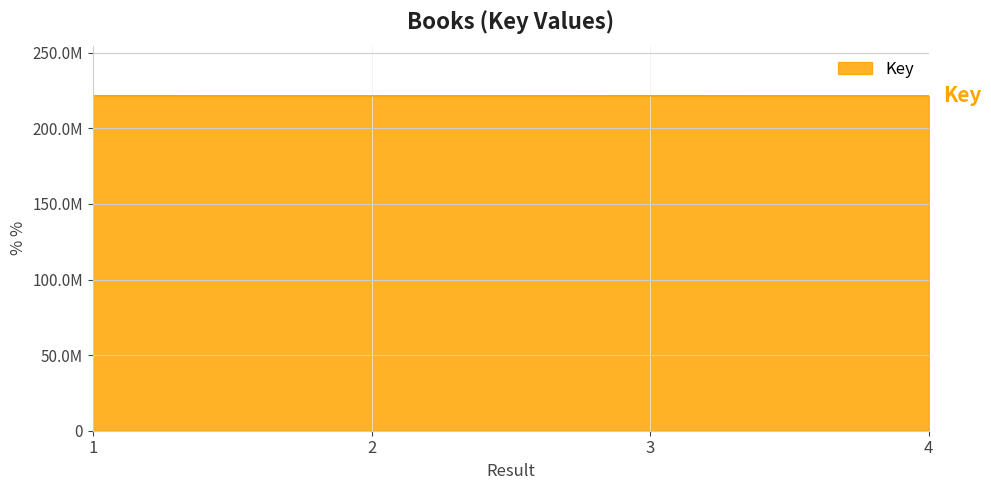

Does the chart display data point markers on the line(s)?

No